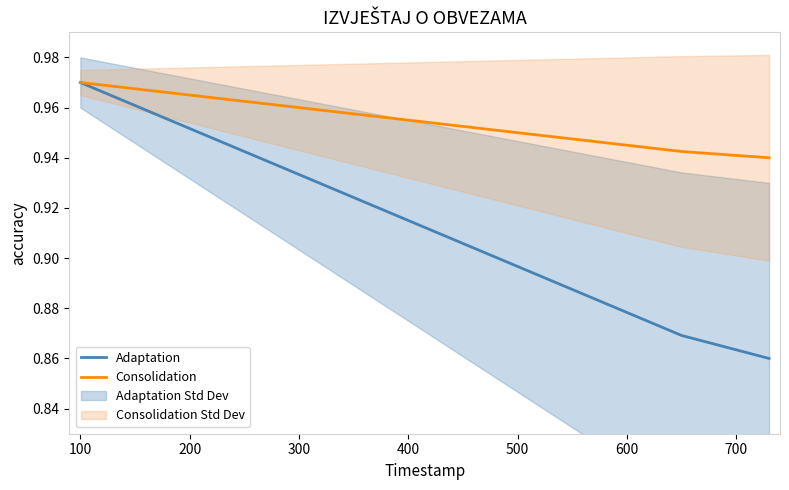

Is the value of Adaptation at 600 greater than the value of Consolidation at 300?

No